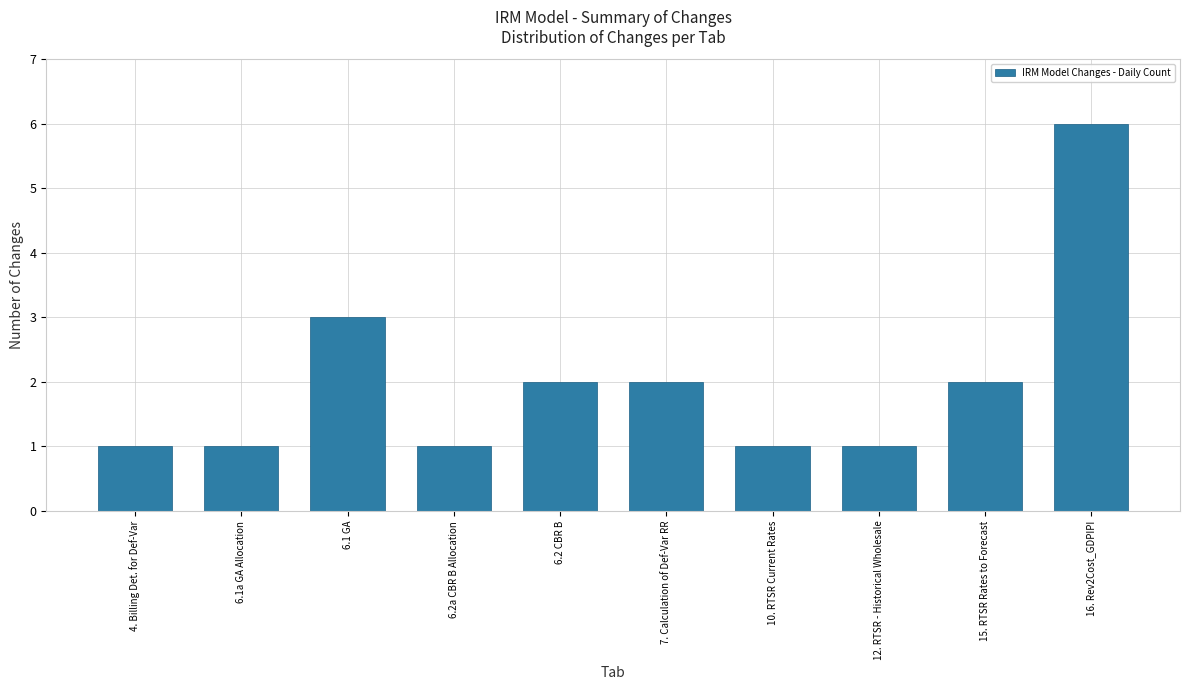

Reading left to right, list all the values displayed in this chart.

4. Billing Det. for Def-Var=1	6.1a GA Allocation=1	6.1 GA=3	6.2a CBR B Allocation=1	6.2 CBR B=2	7. Calculation of Def-Var RR=2	10. RTSR Current Rates=1	12. RTSR - Historical Wholesale=1	15. RTSR Rates to Forecast=2	16. Rev2Cost_GDPIPI=6